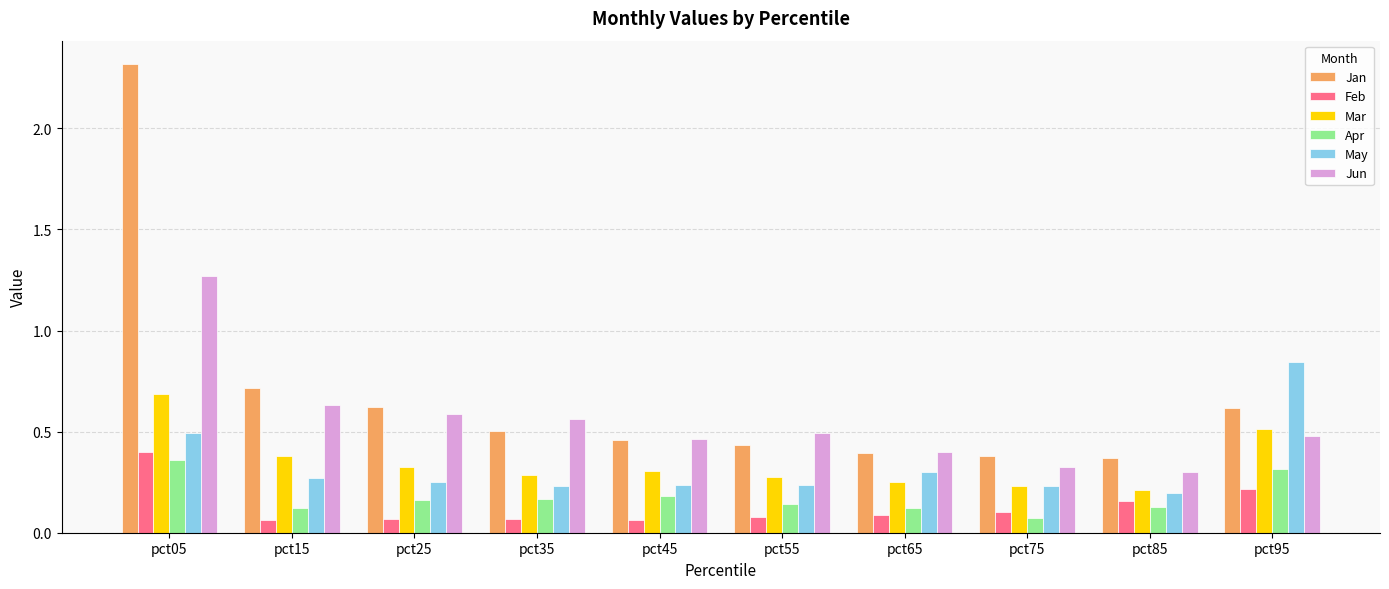

Which series changed the most between pct05 and pct95?

Jan